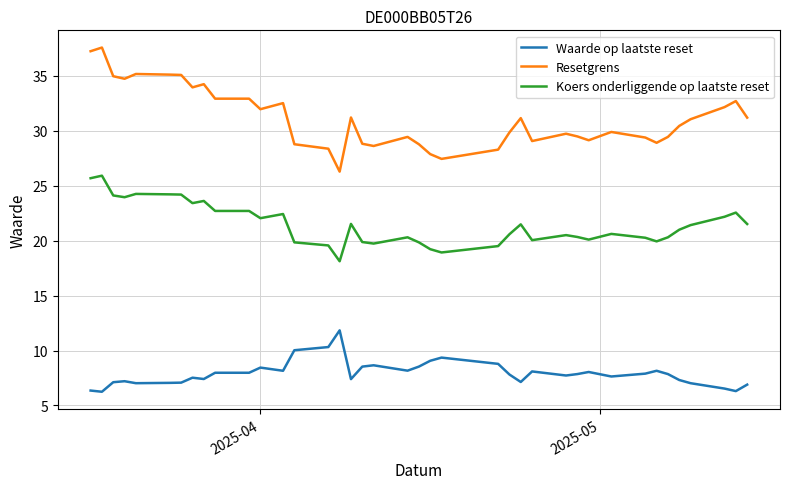

Which series has the largest total across all categories?

Resetgrens